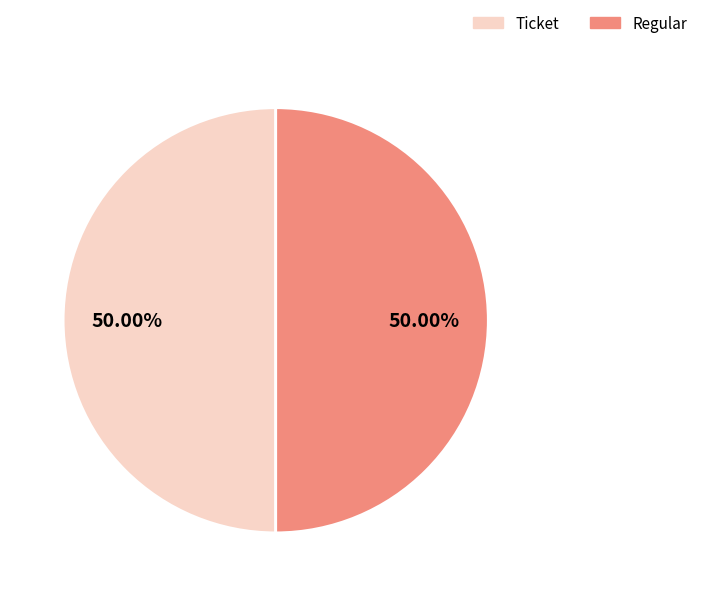

To the nearest percent, what is the combined percentage of Ticket and Regular?

100%